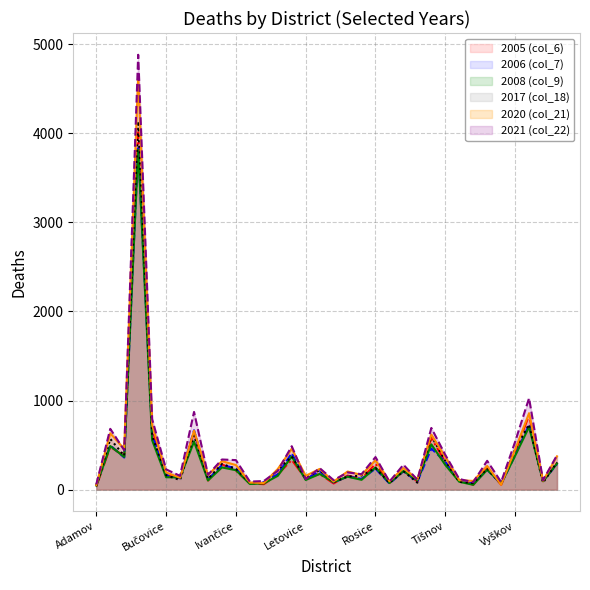

The 2005 (col_6) series shows 145 at Ždánice. True or false?

False